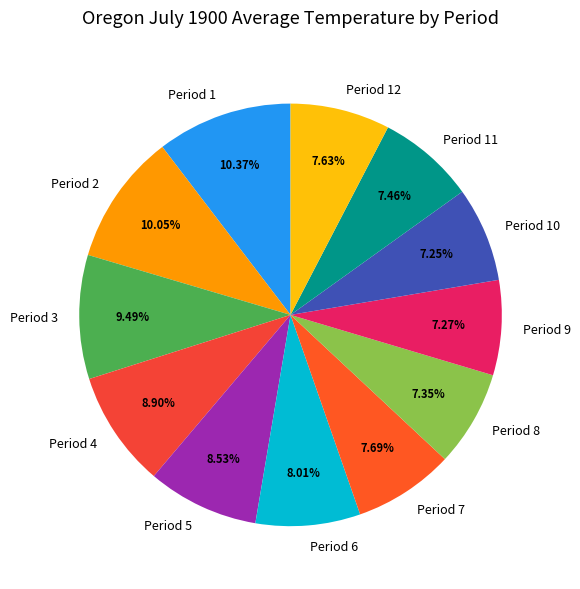

Is there a majority slice in this chart?

No